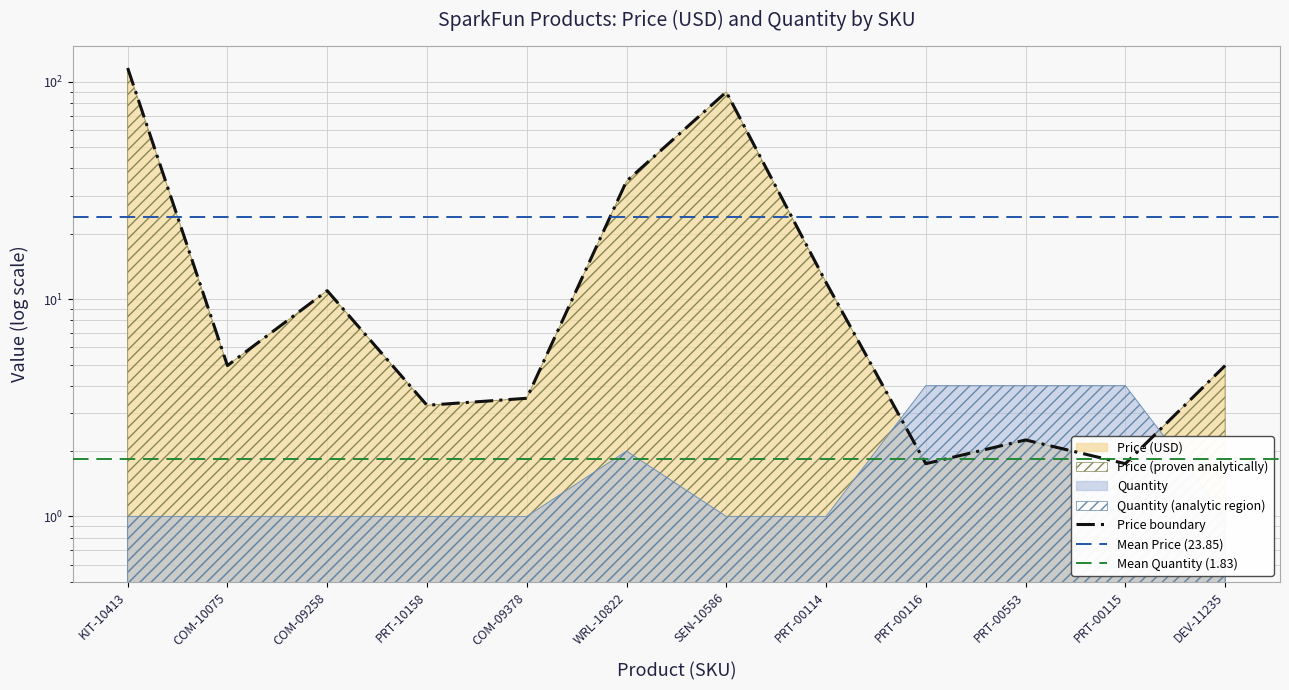

Reading left to right, extract all data points from this chart.

KIT-10413=116.0	COM-10075=5.0	COM-09258=10.9	PRT-10158=3.2	COM-09378=3.5	WRL-10822=35.0	SEN-10586=90.0	PRT-00114=11.9	PRT-00116=1.8	PRT-00553=2.2	PRT-00115=1.8	DEV-11235=5.0